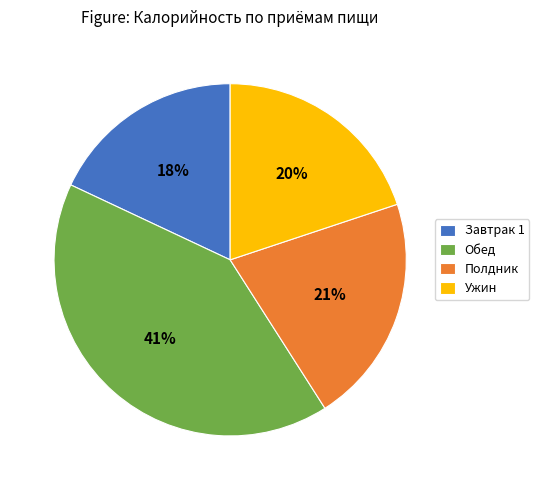

Which slice is the largest?

Обед